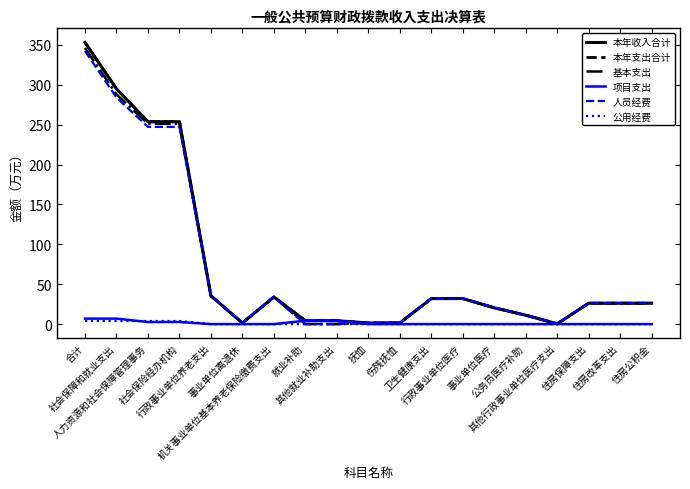

At how many categories does at least one series exceed 221?

4